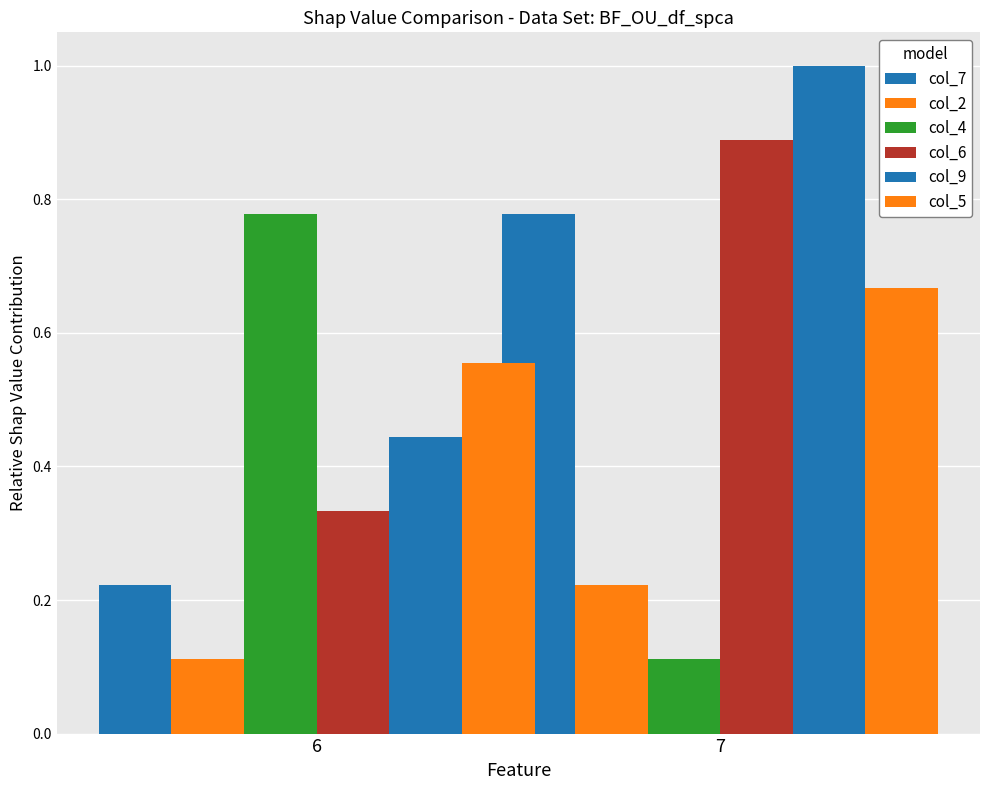

Count the number of categories in the chart.

2